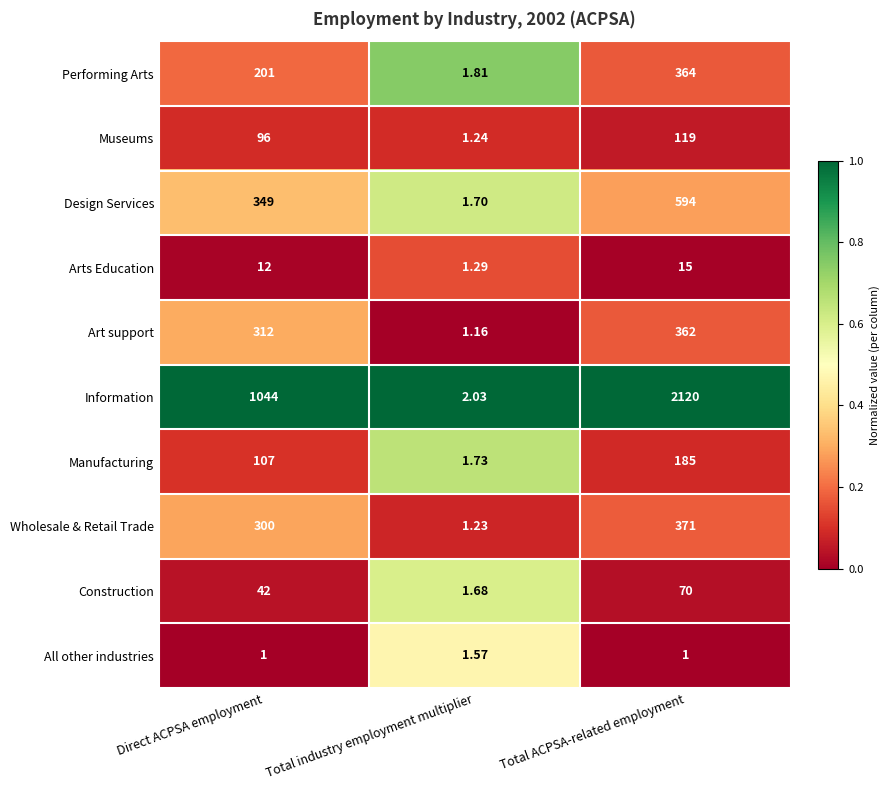

Which series changed the most between Direct ACPSA employment and Total industry employment multiplier?

Information